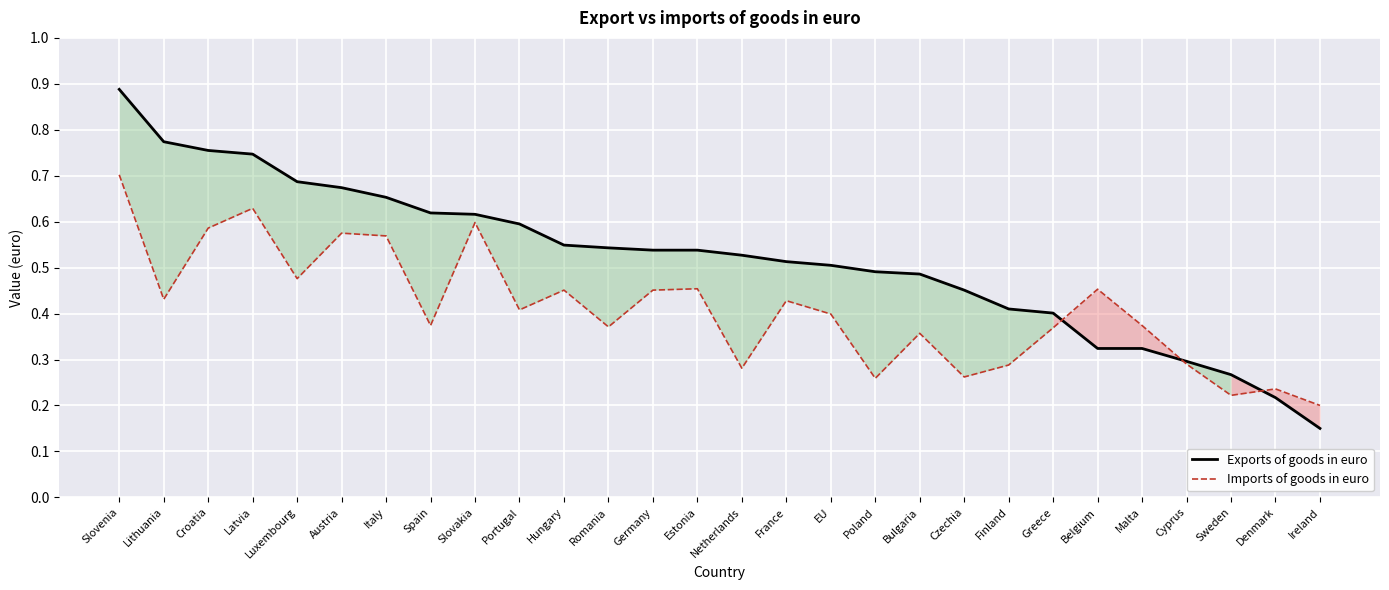

How many lines are shown in the chart?

2